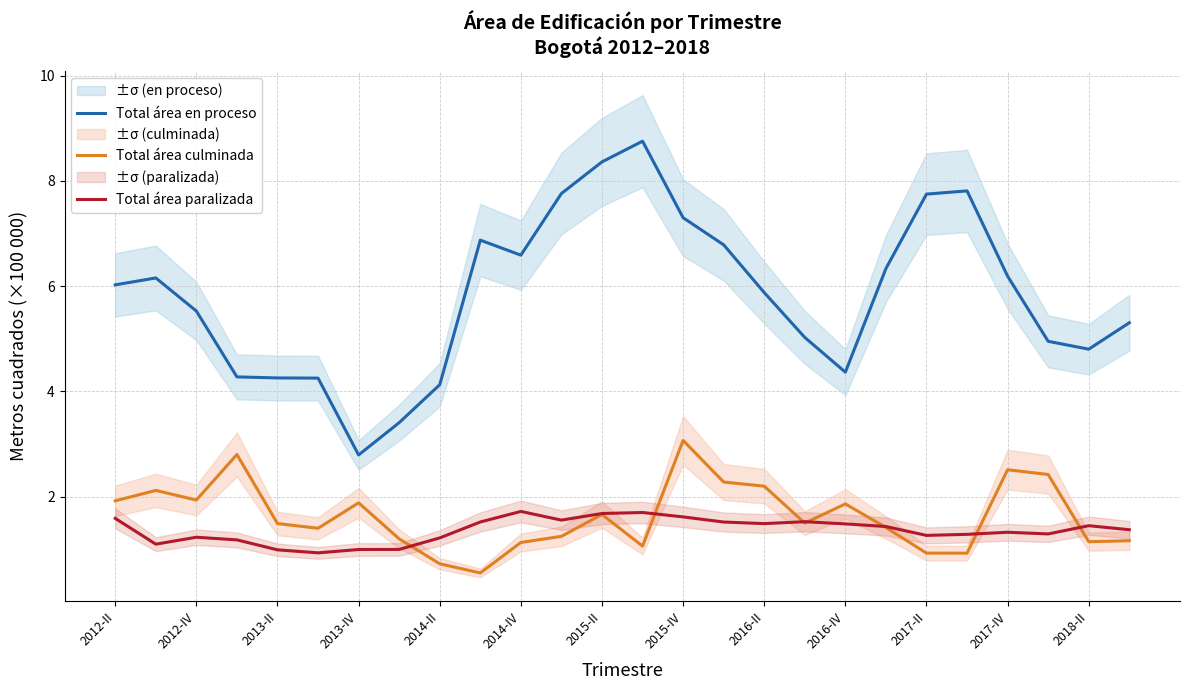

True or false: Total área en proceso and Total área culminada cross at least once.

False